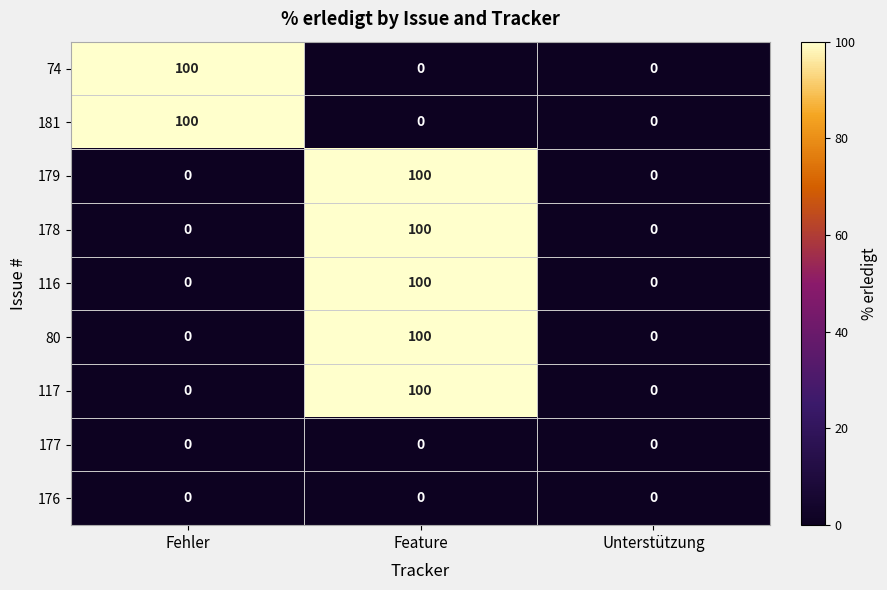

What is the difference between the highest and lowest values at Fehler?

100